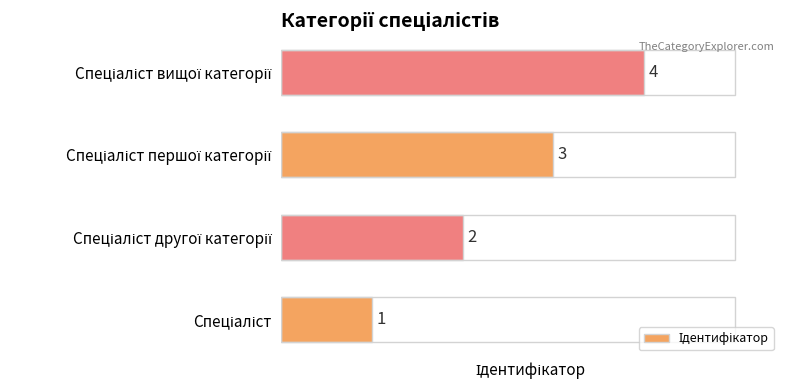

What is the difference between the maximum and minimum values?

3